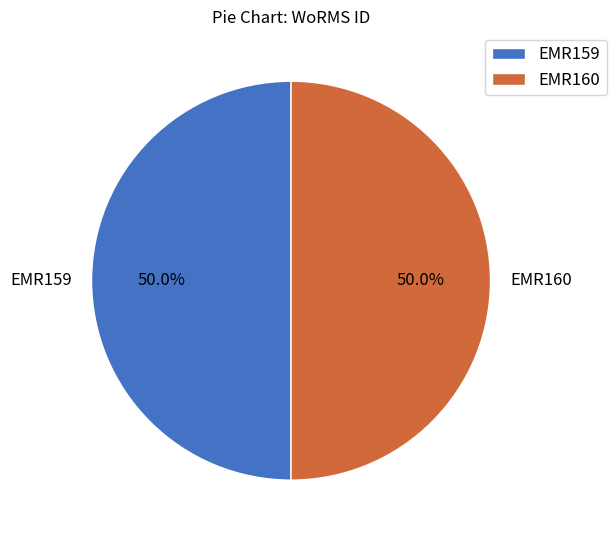

True or false: EMR159 accounts for 50% of the total.

True